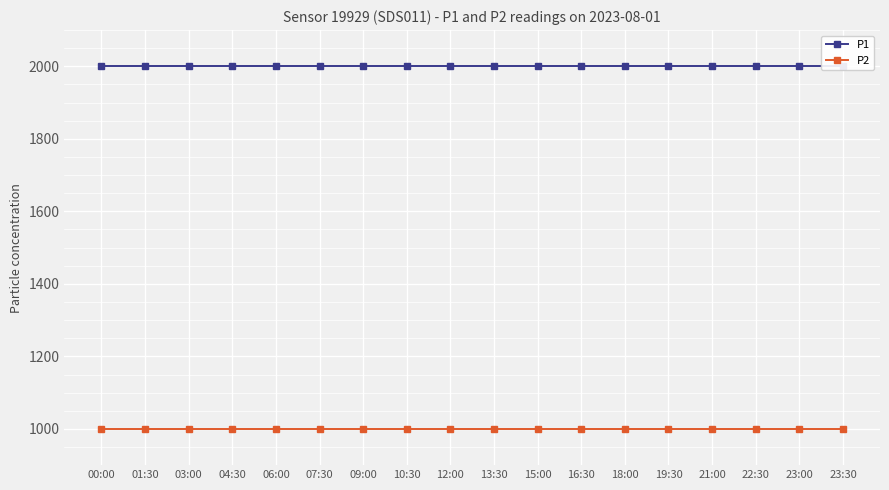

Count the number of categories in the chart.

18